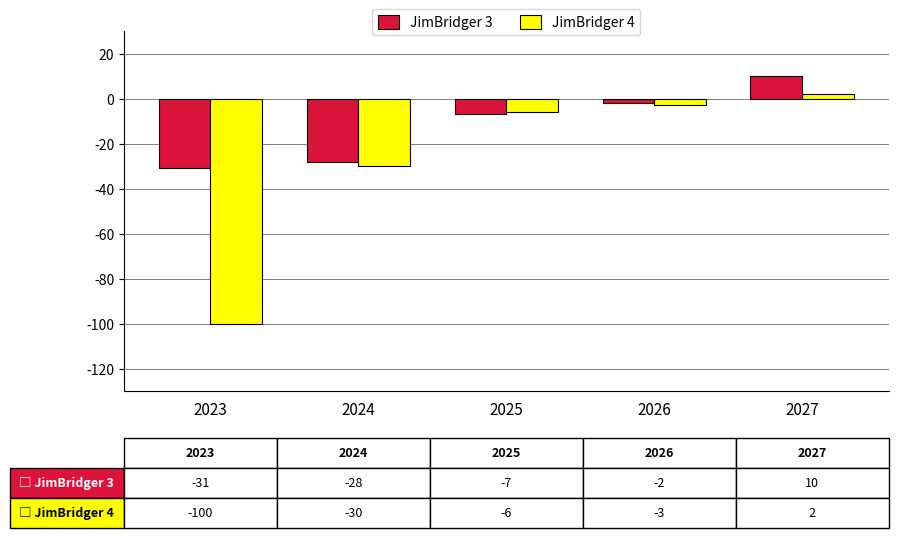

What is the difference between the JimBridger 4 values at 2026 and 2023?

97